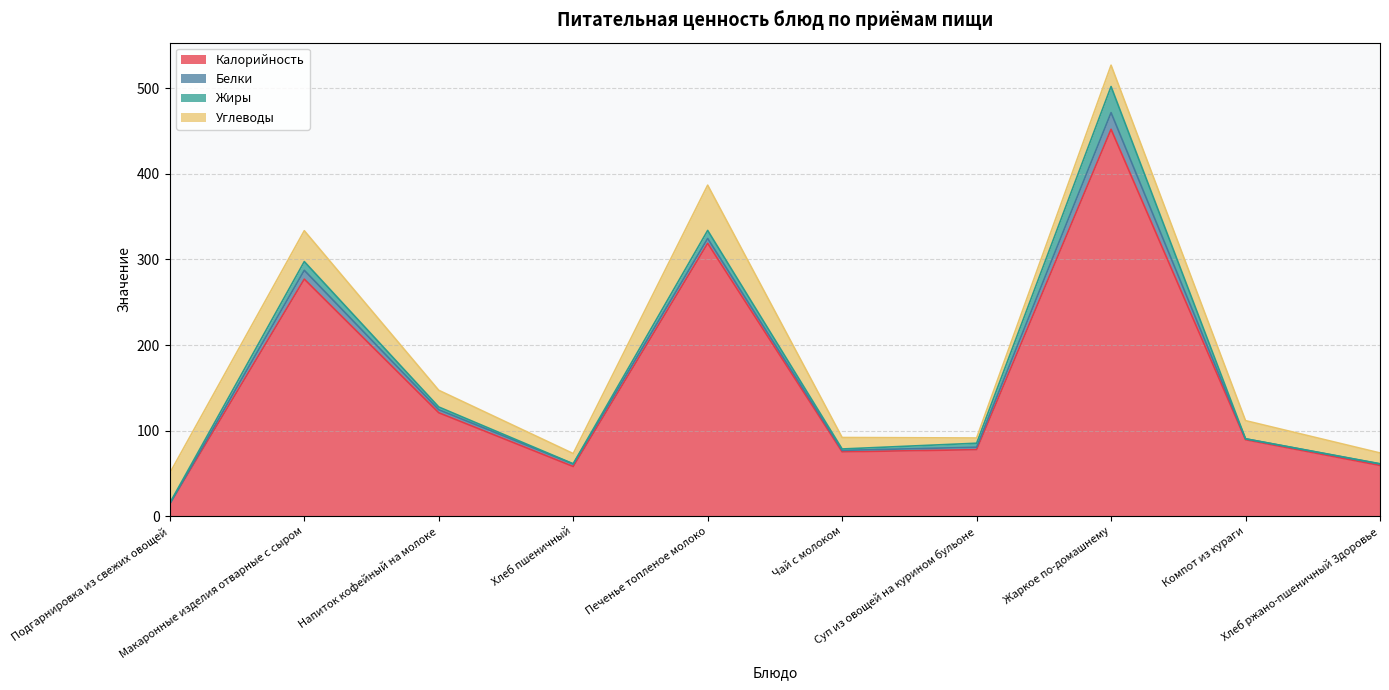

What is the minimum value shown in the chart?

0.1